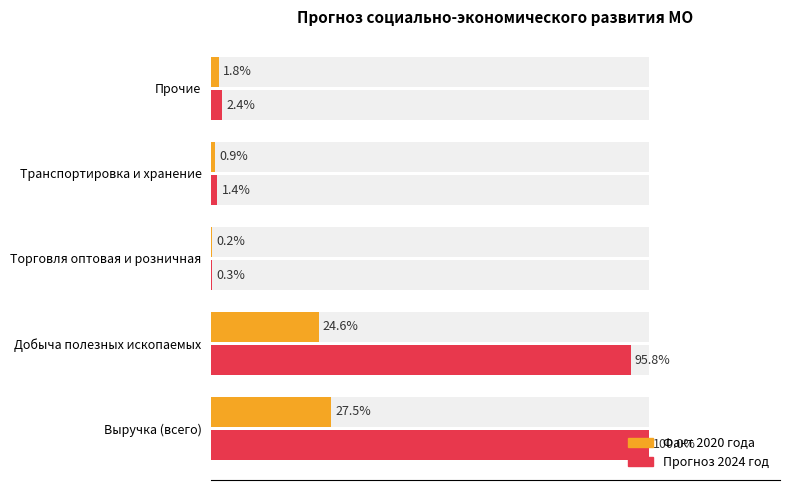

Which series changed the most between Выручка (всего) and Прочие?

Прогноз 2024 год